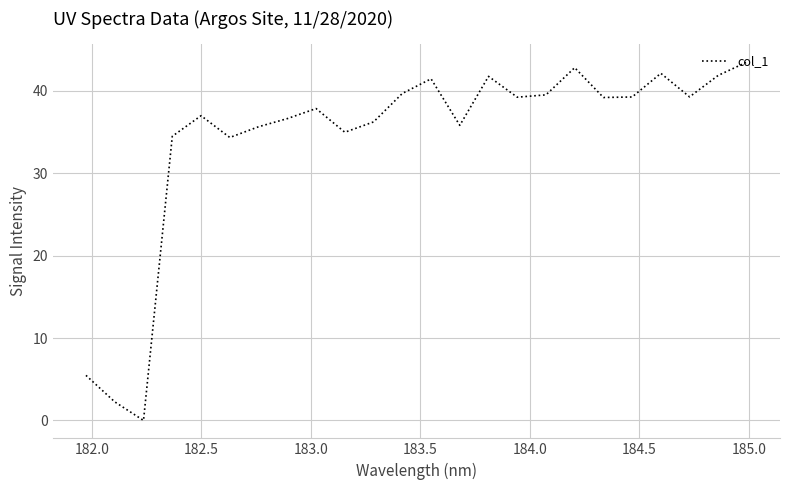

What is the greatest value displayed?

43.5